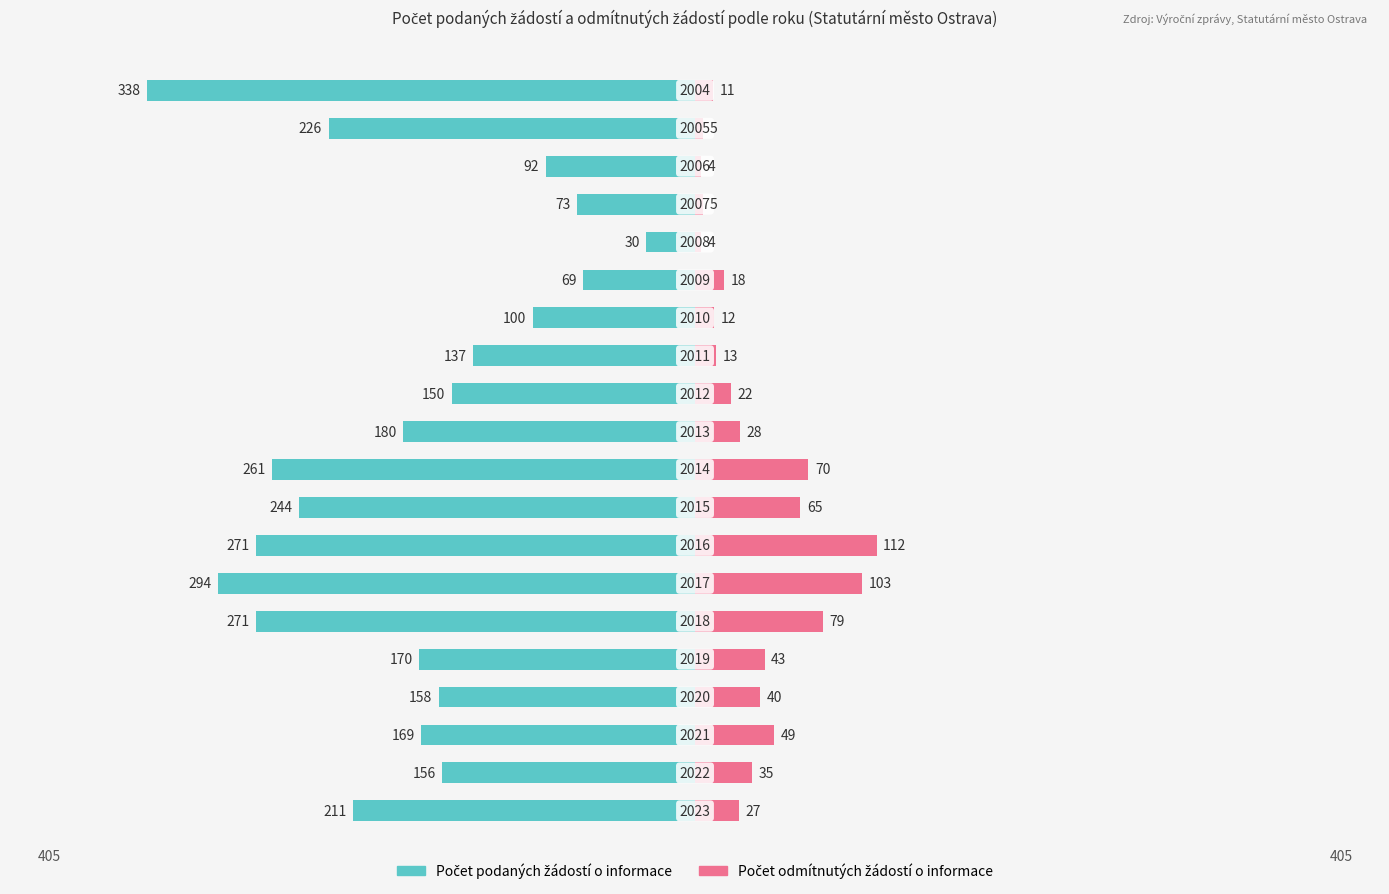

Does the chart contain stacked bars?

No